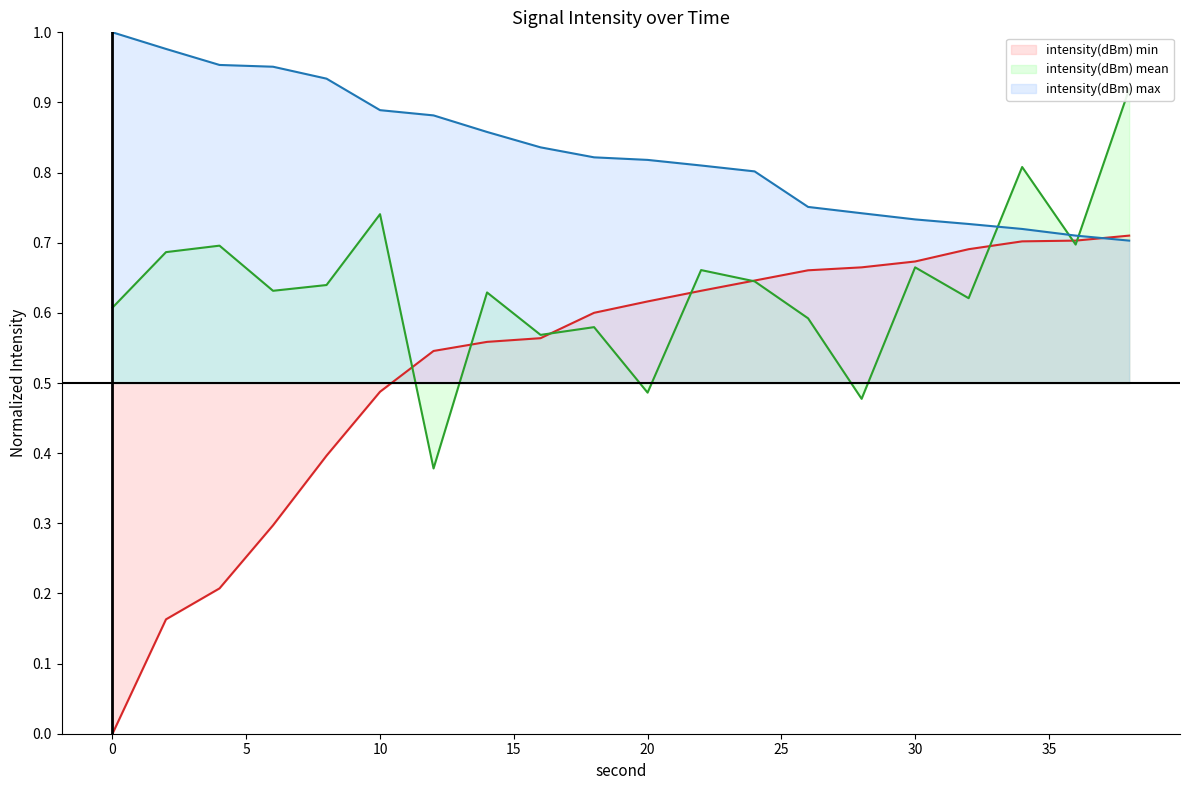

What is the average value of the intensity(dBm) mean series?

0.6